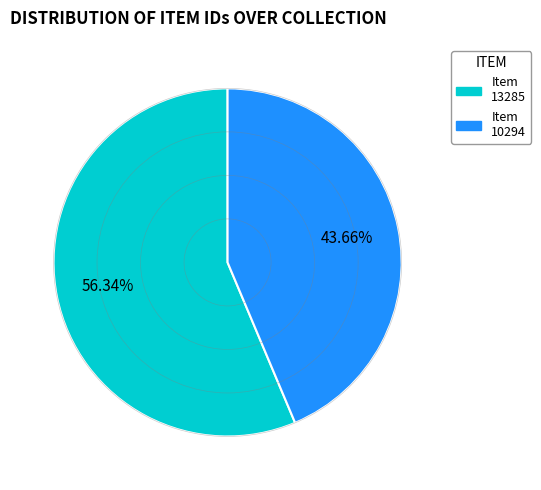

True or false: Item 10294 accounts for 44% of the total.

True